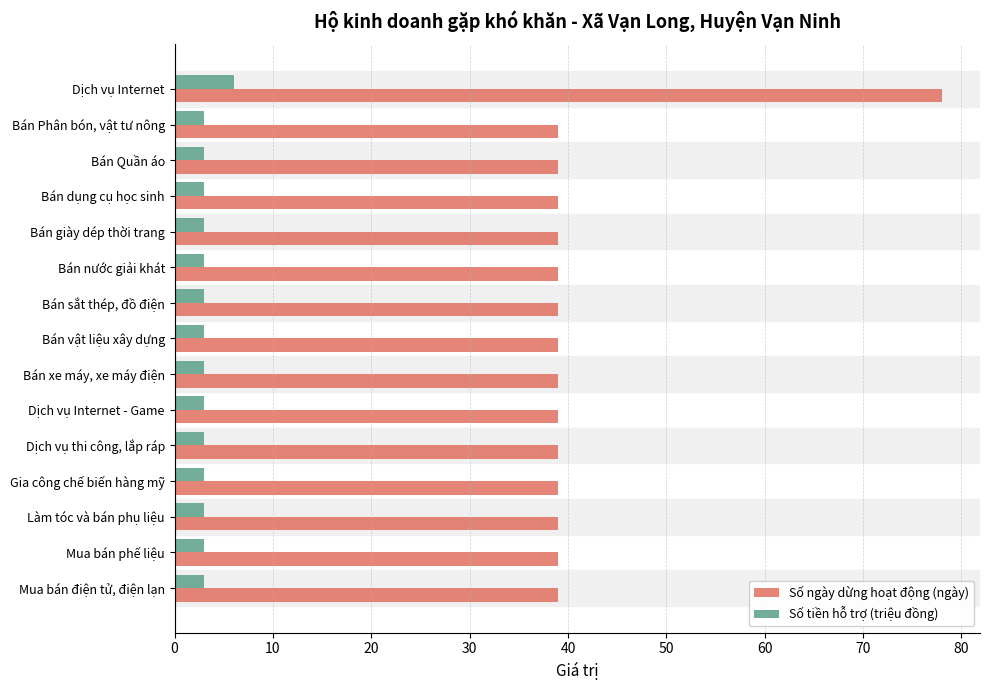

Count the number of categories in the chart.

15